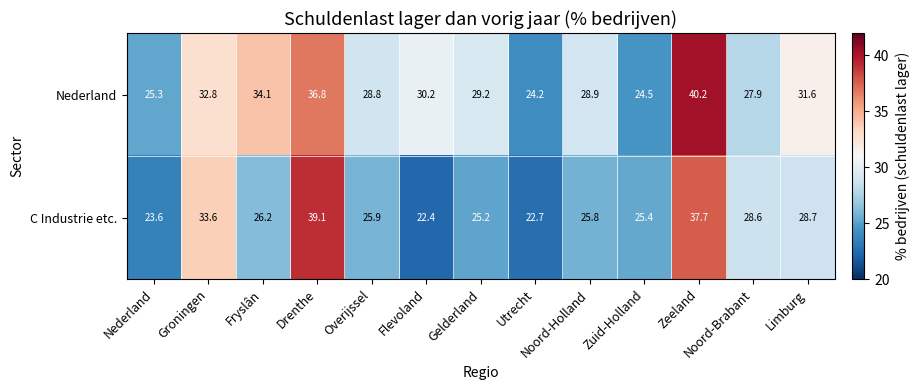

What is the sum of the Nederland values at Noord-Brabant and Limburg?

59.5